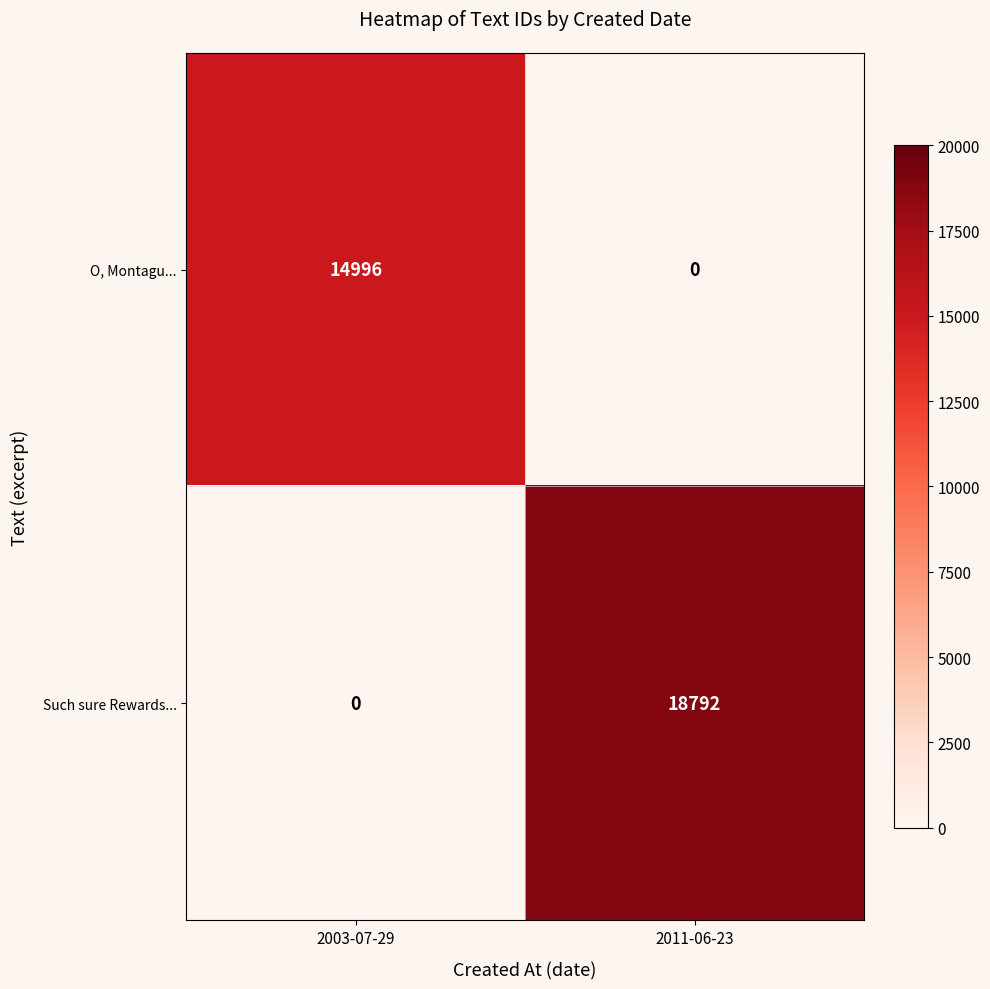

What is the average value of the O, Montagu... series?

7498